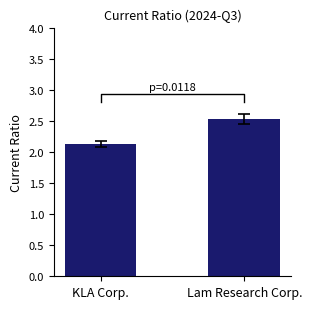

What is the change in value from KLA Corp. to Lam Research Corp.?

+0.4